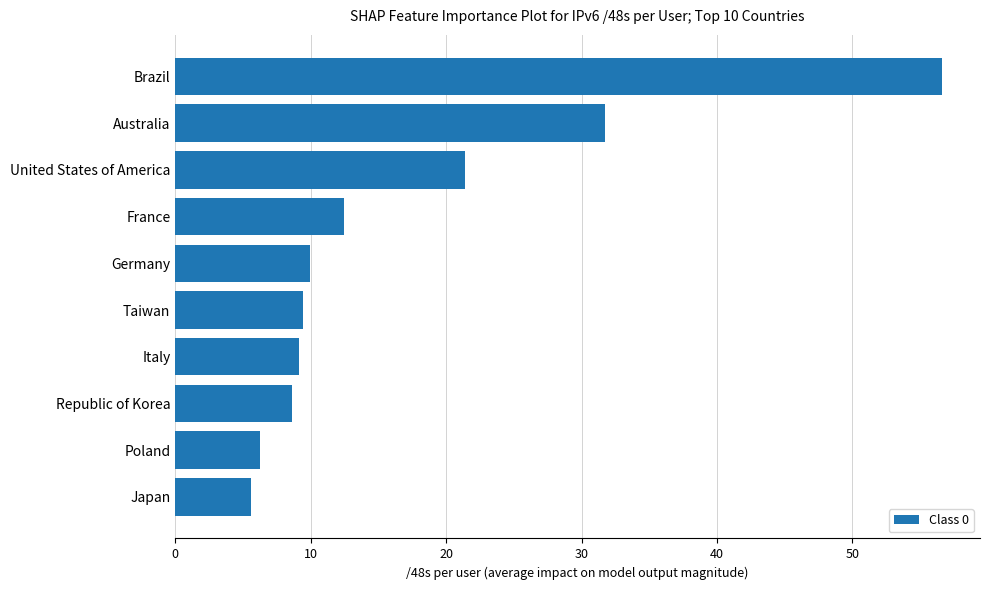

What is the ratio of the value at France to the value at Italy?

1.4